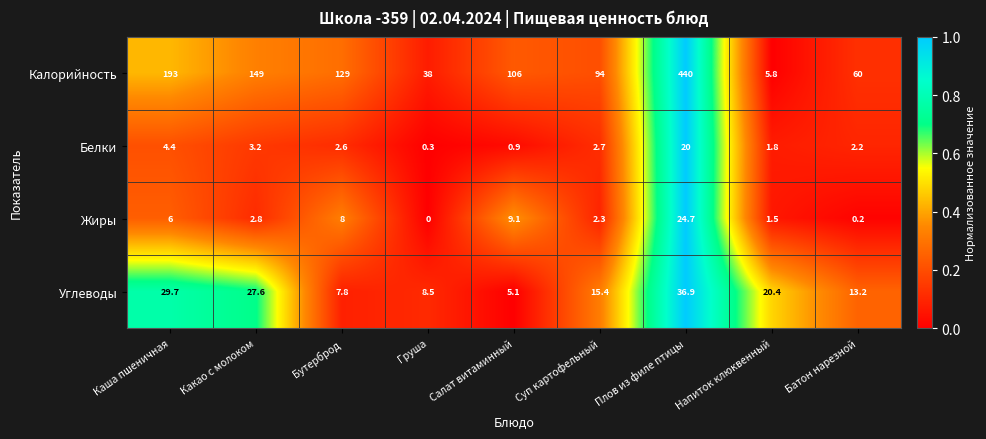

At how many categories does at least one series exceed 0?

9